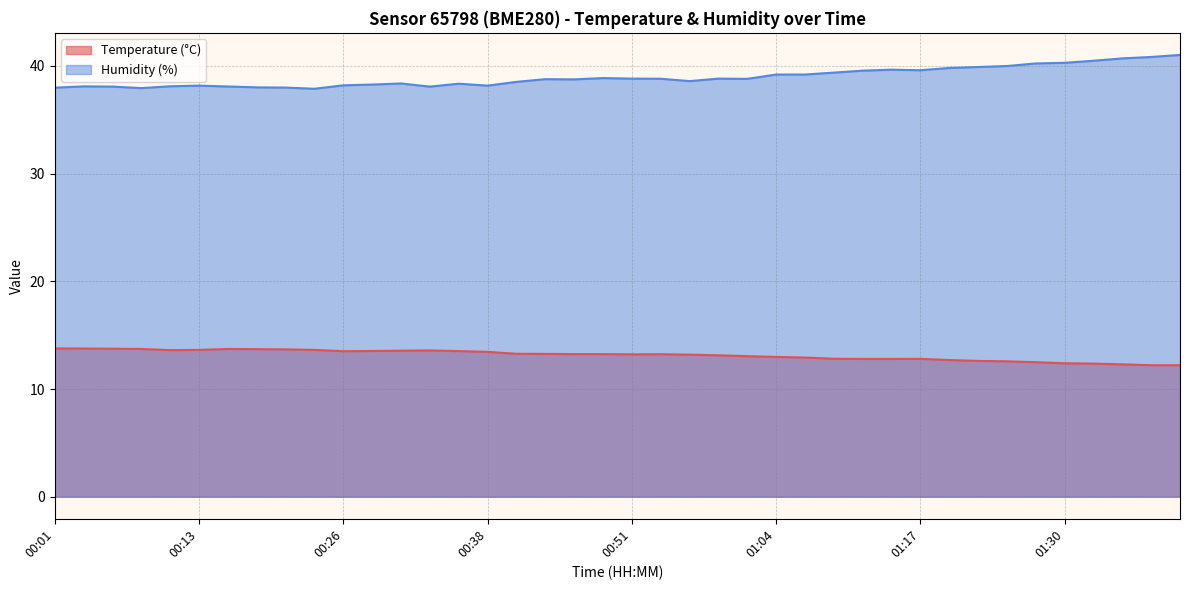

What is the value of the Humidity (%) point at the 38th from the left?

40.7